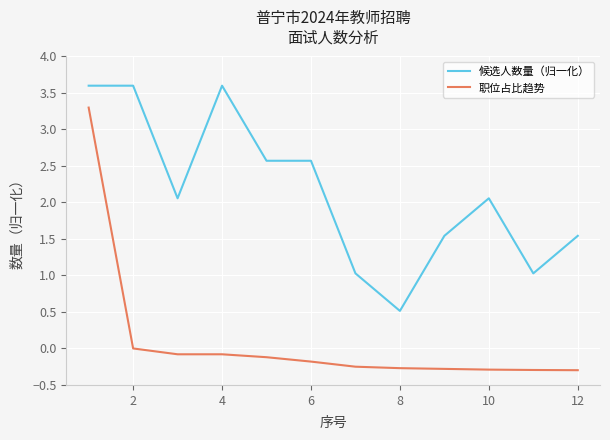

Which series has the largest total across all categories?

候选人数量（归一化）